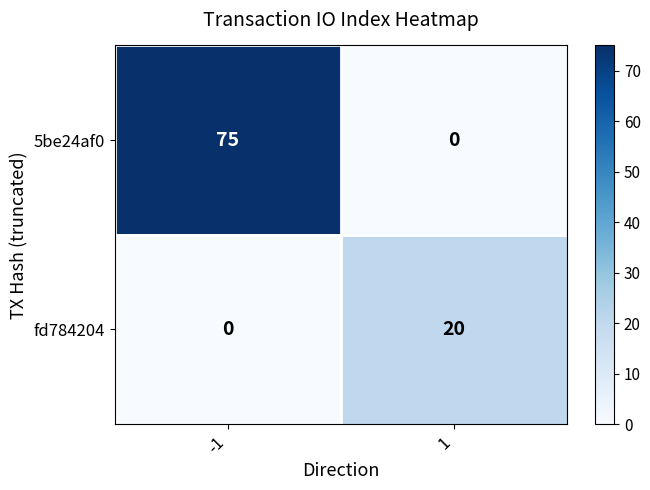

What is the total value across all series at 1?

20